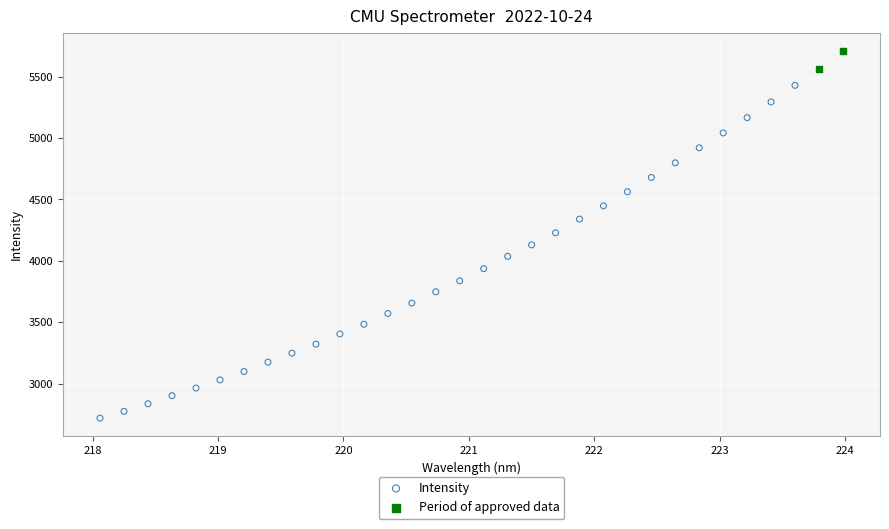

Which series has the widest spread of Y values?

Intensity